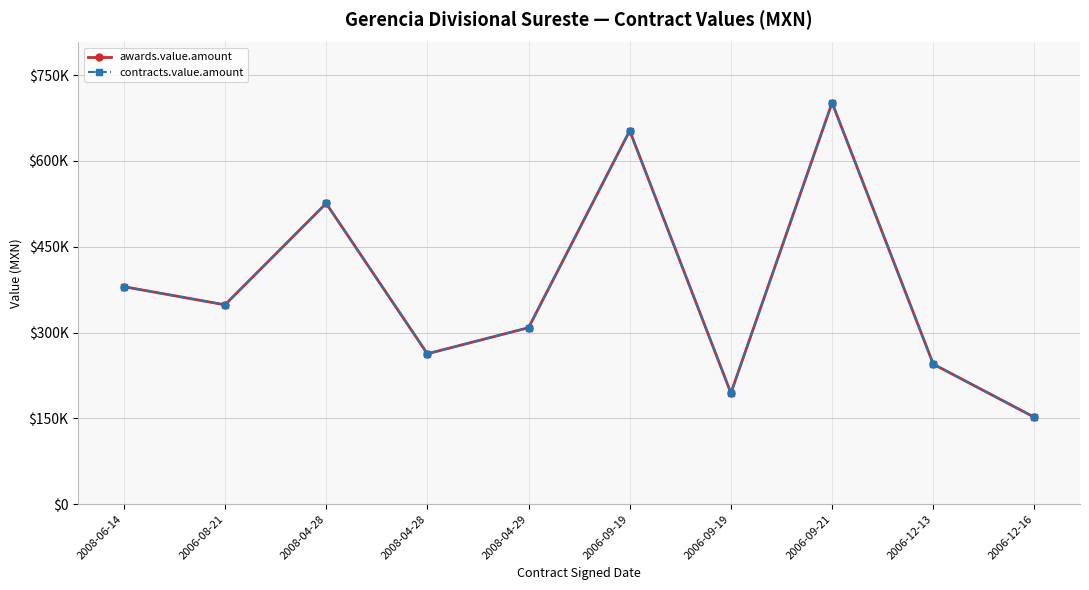

Is this an area chart (filled region under the line)?

No